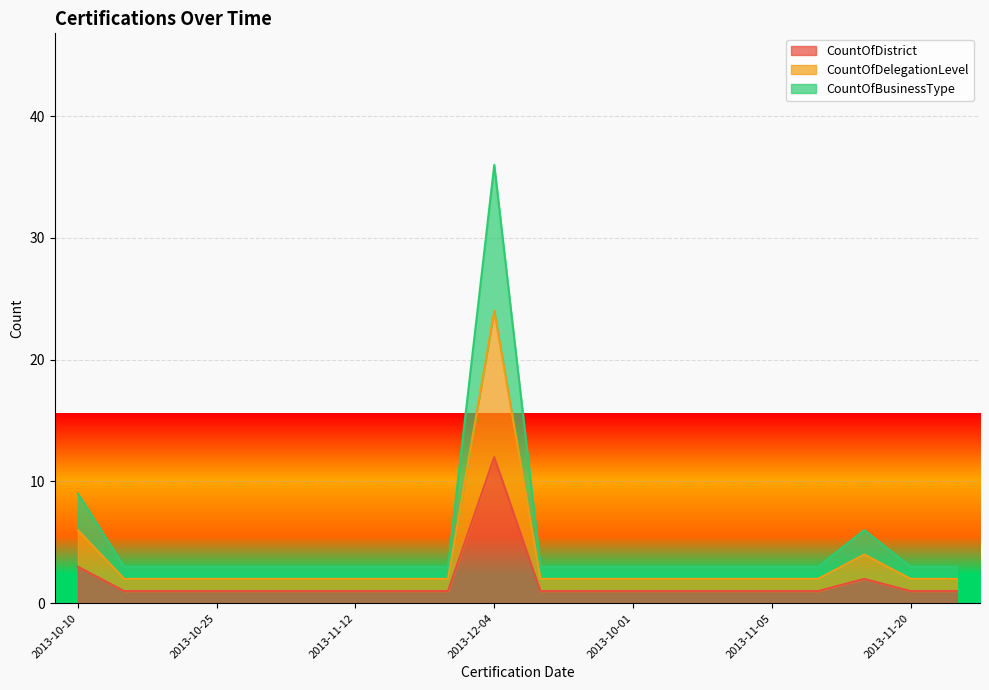

List the labels in order of CountOfDistrict value, largest first.

2013-12-04, 2013-10-10, 2013-11-15, 2013-10-14, 2013-10-16, 2013-10-25, 2013-11-07, 2013-11-08, 2013-11-12, 2013-11-19, 2013-12-02, 2013-12-09, 2013-12-10, 2013-10-01, 2013-10-15, 2013-10-21, 2013-11-05, 2013-11-06, 2013-11-20, 2013-12-06